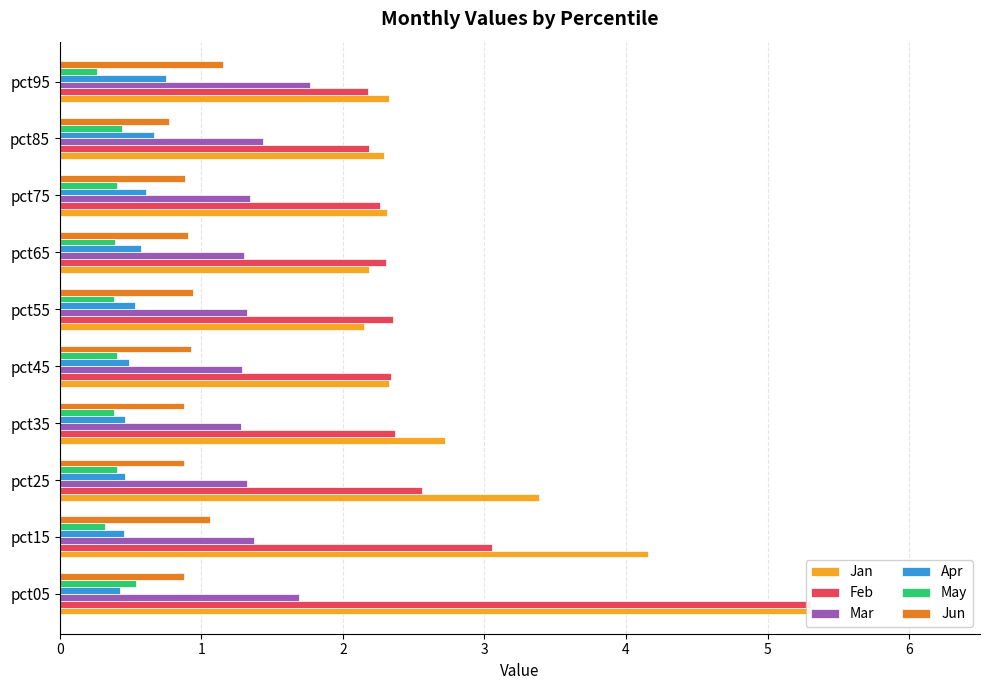

What is the difference between the second highest and second lowest values in the Mar series?

0.4